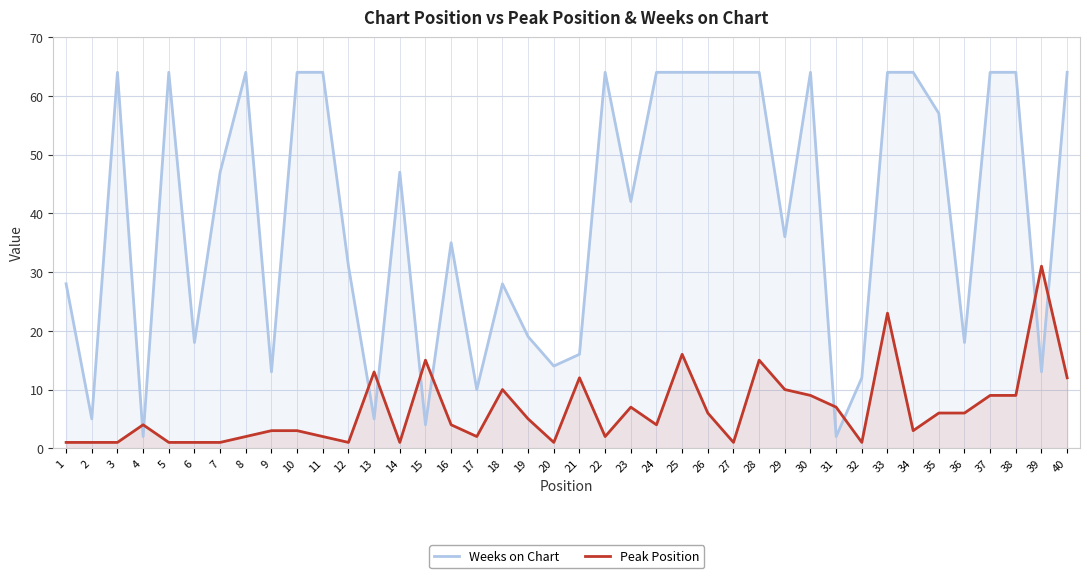

At which category does Peak Position reach its first local peak?

4